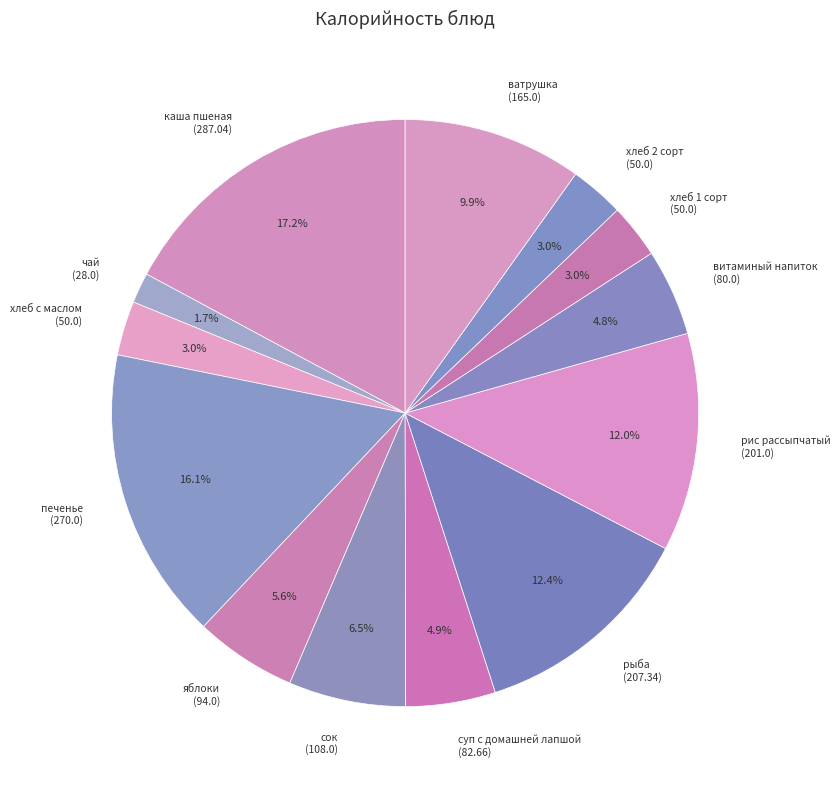

Which category has the biggest portion of the pie?

каша пшеная